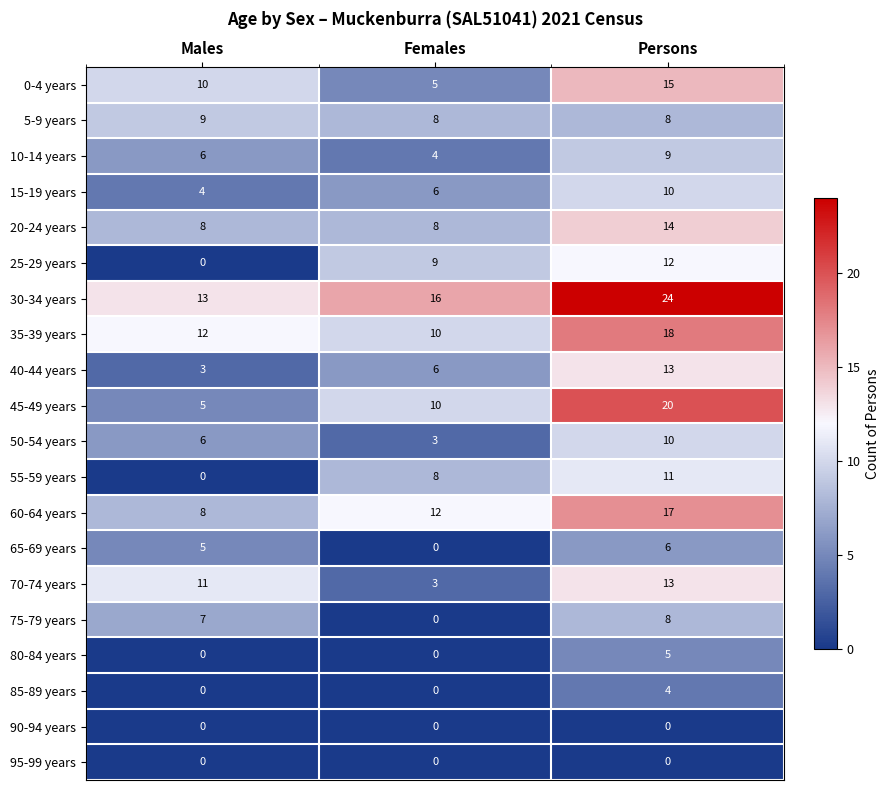

Rank the categories by 35-39 years value from lowest to highest.

Females, Males, Persons